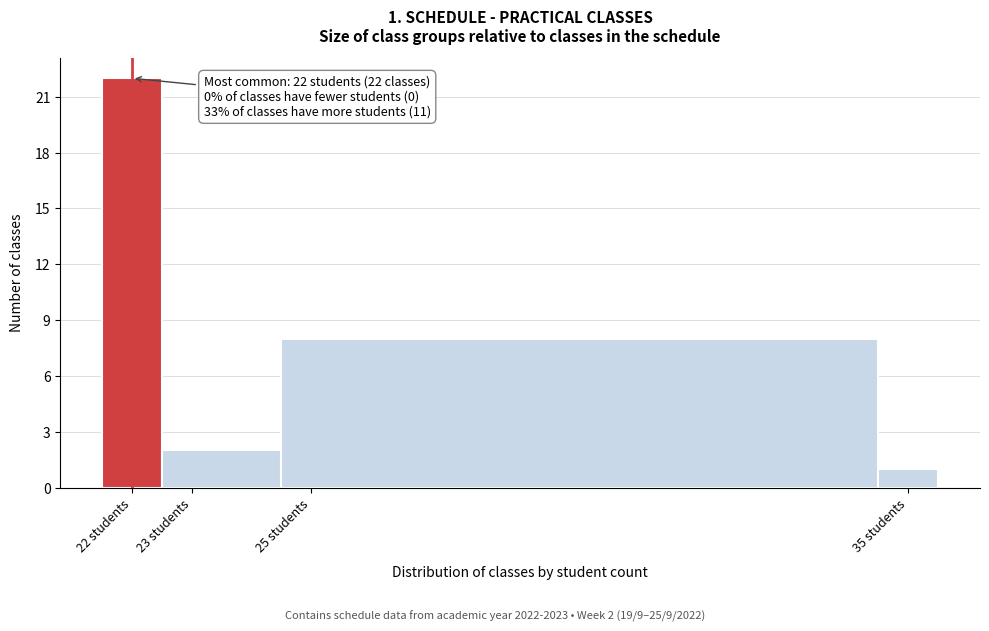

Which range on the x-axis has the tallest bar?

21.5 to 22.5